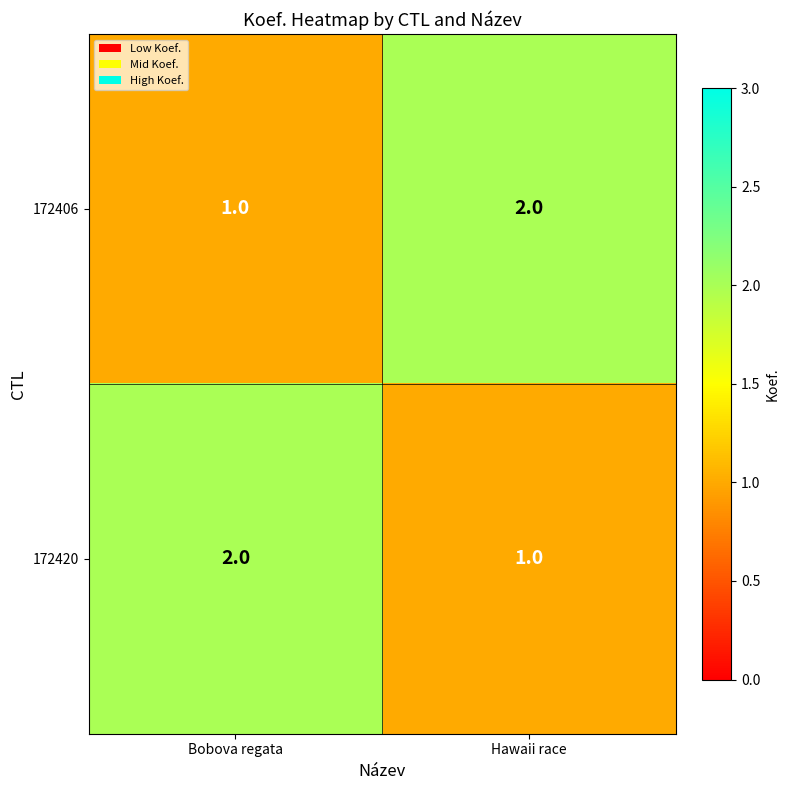

Count the number of data series in this chart.

2